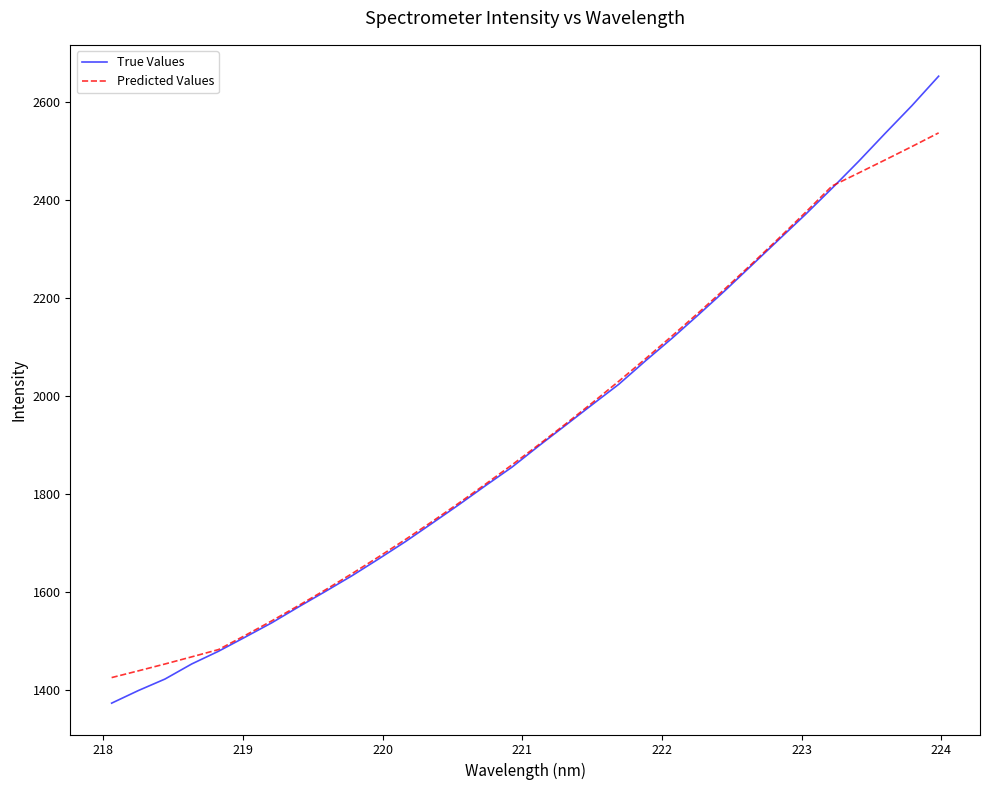

Rank the series by their maximum value, from highest to lowest.

True Values, Predicted Values